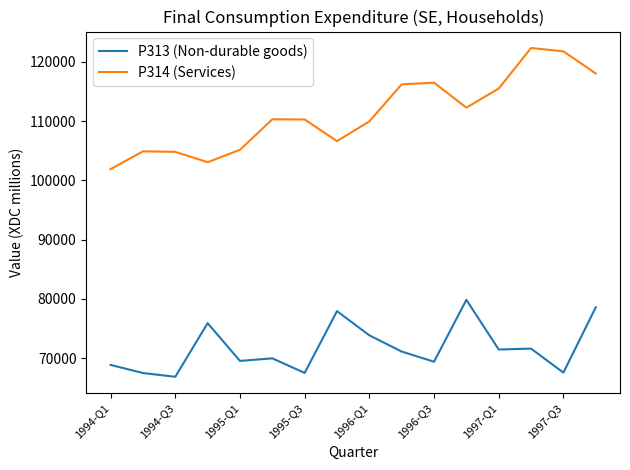

What is the greatest value displayed?

122331